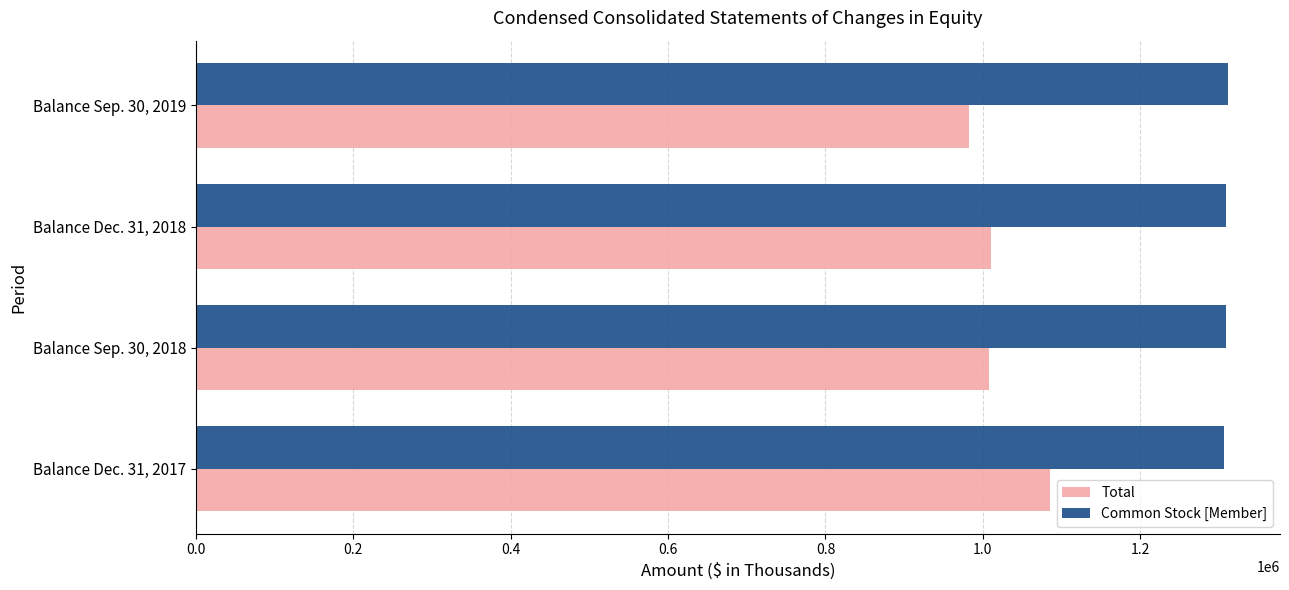

Count the number of categories in the chart.

4